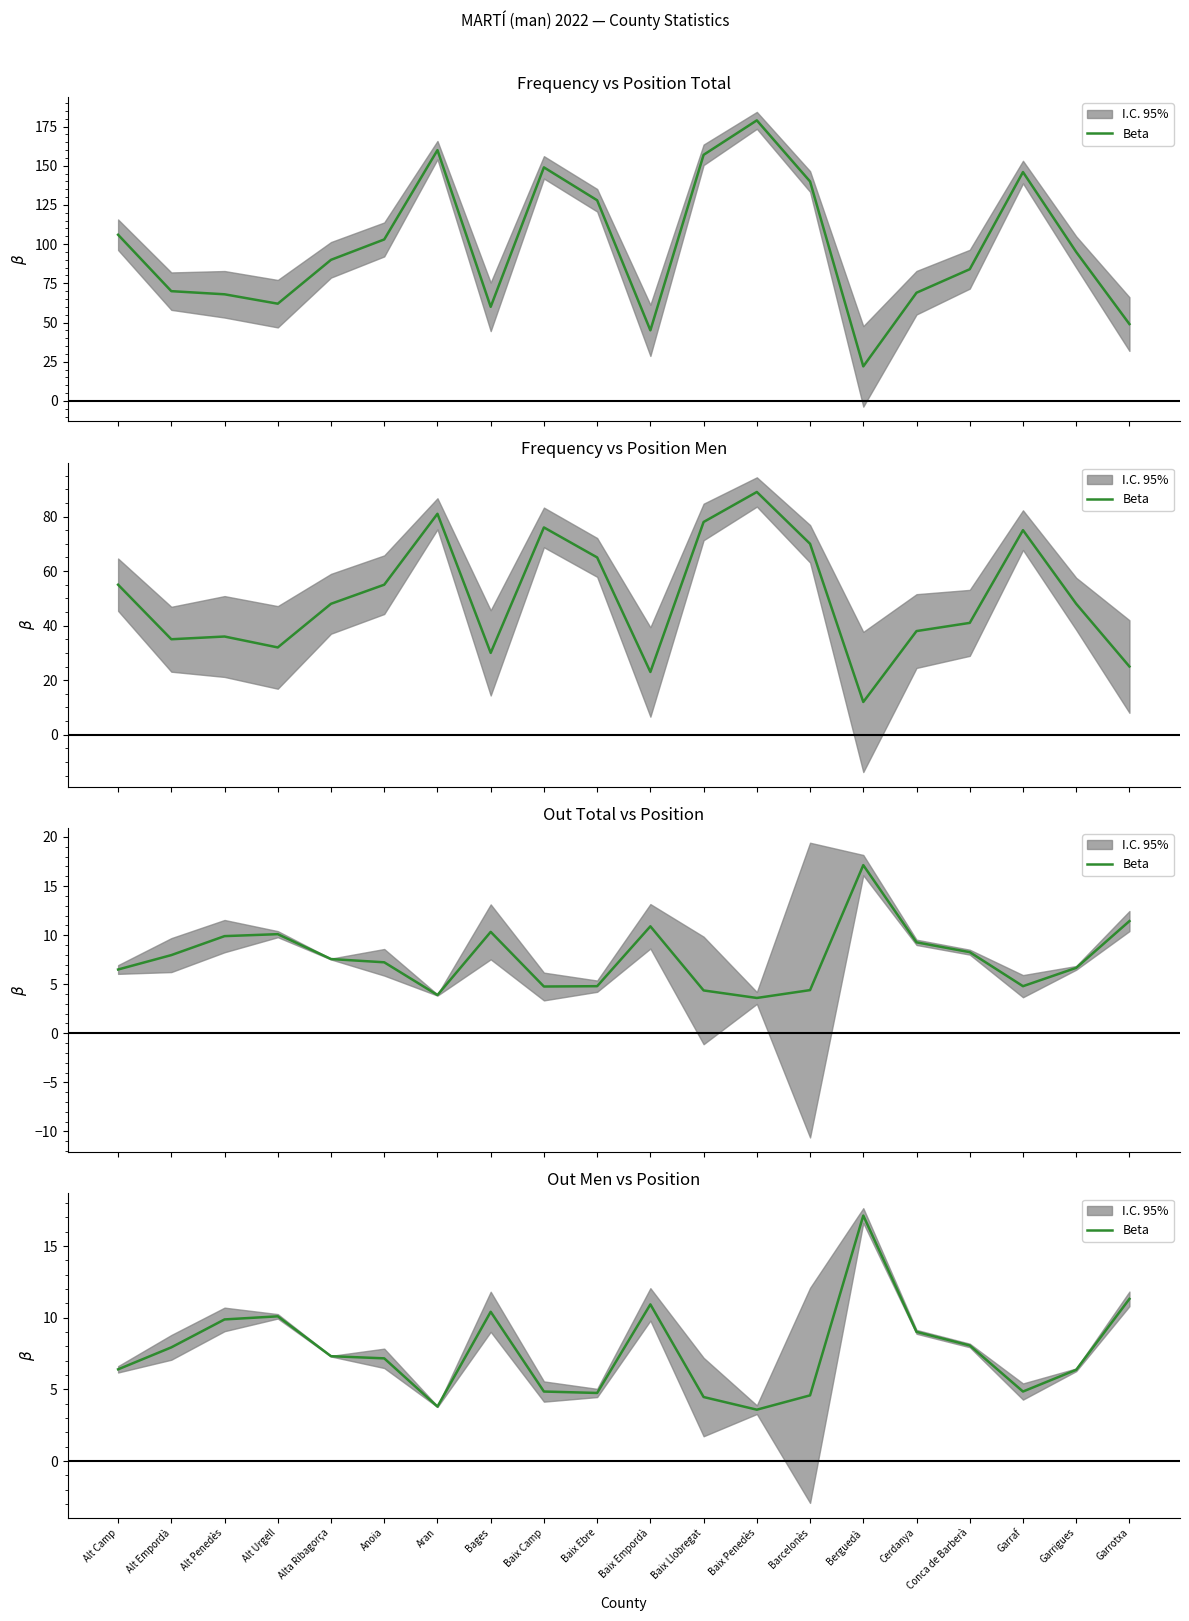

How many lines are shown in the chart?

1